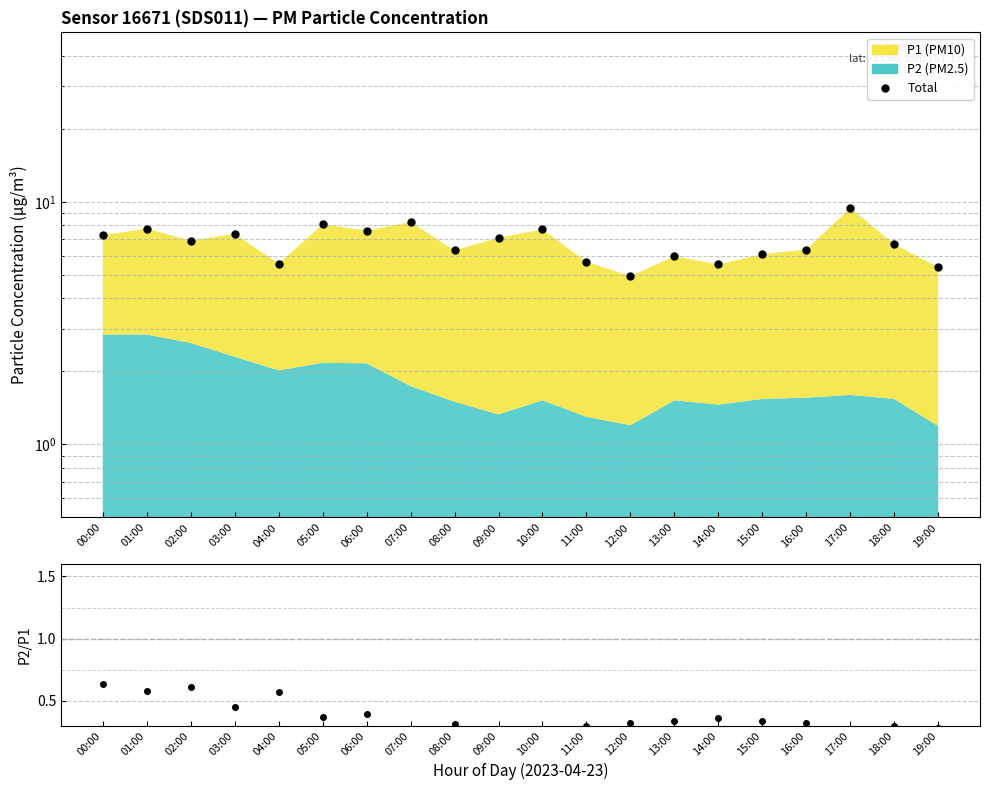

How many lines are shown in the chart?

2